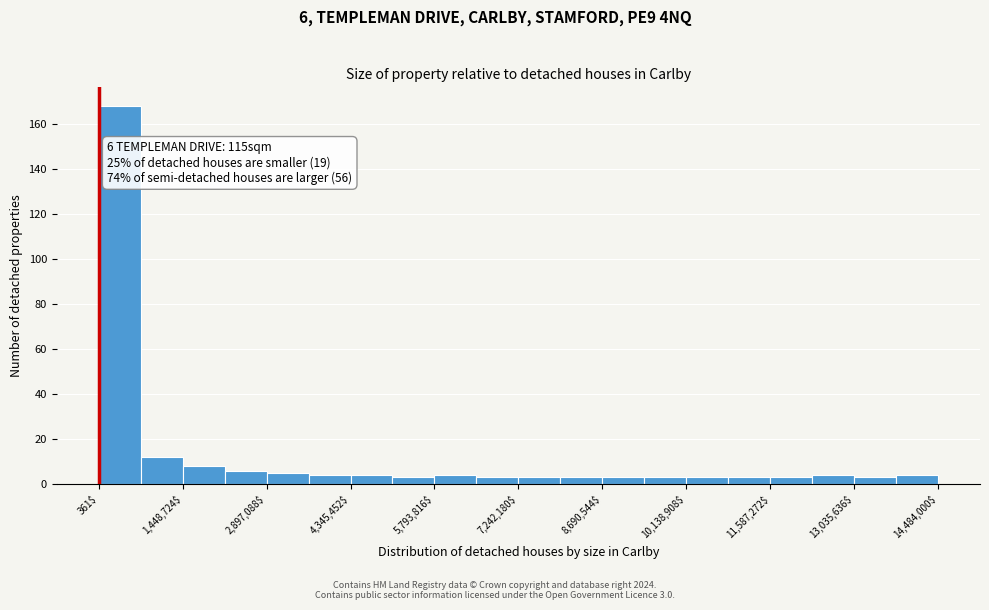

Around what value on the x-axis is the tallest bar? Give the approximate position of its centre, as read against the axis.

400000